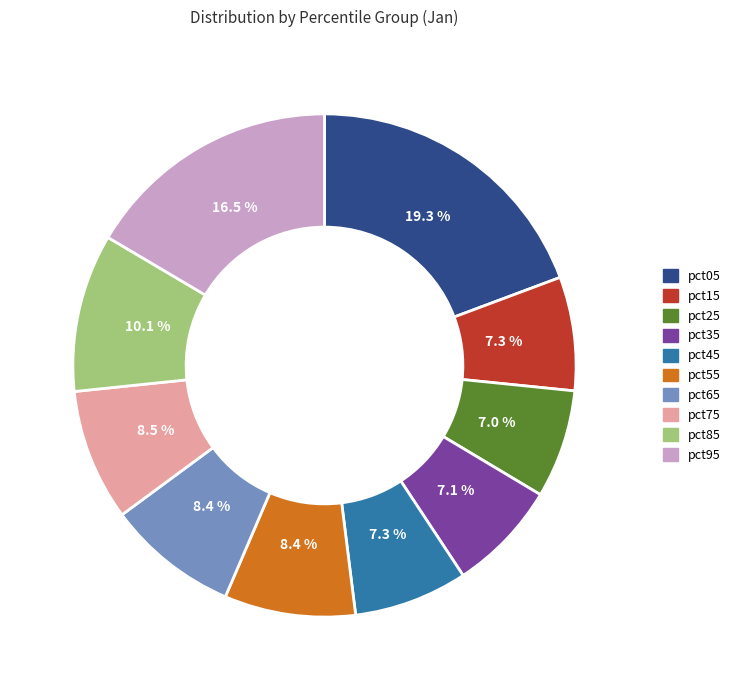

What is the largest slice in the pie chart?

pct05